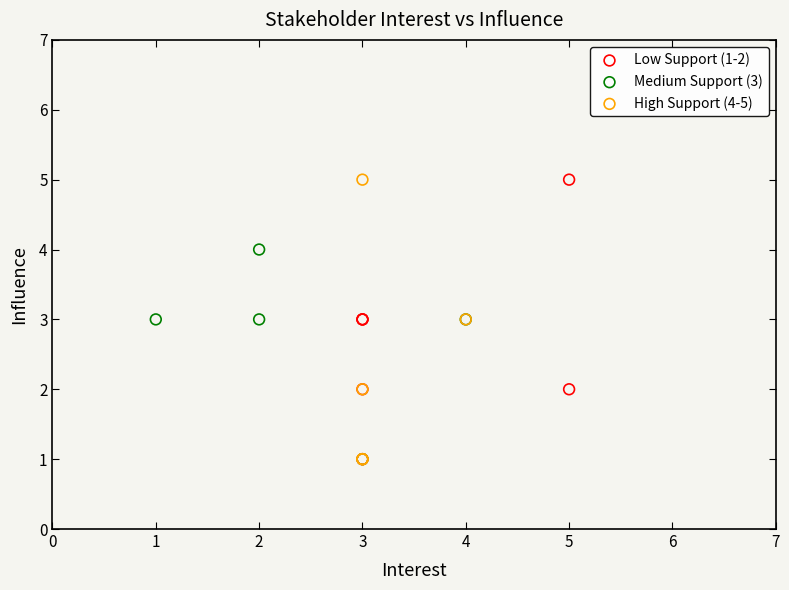

What are all the series names shown in the legend?

Low Support (1-2), Medium Support (3), High Support (4-5)